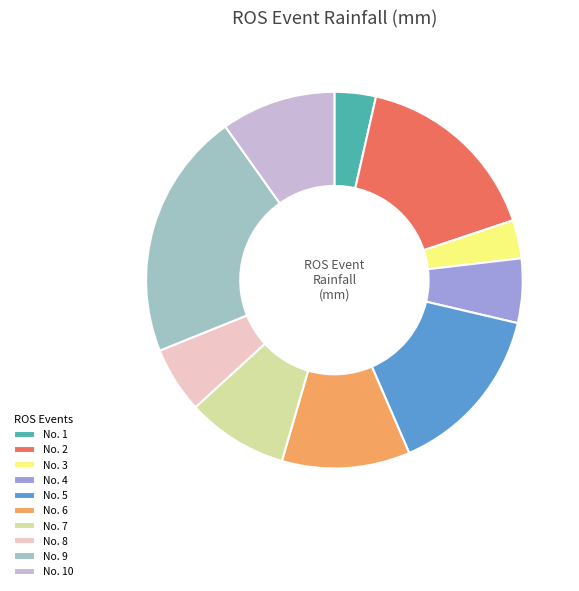

Approximately how many times larger is the value at No. 7 compared to No. 10?

0.9